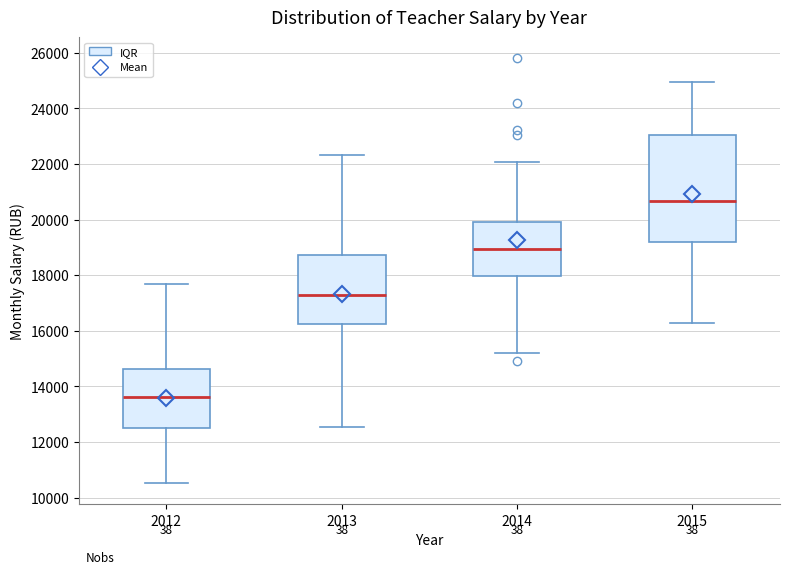

Comparing the boxes themselves (not the whiskers), which one is the tallest?

2015